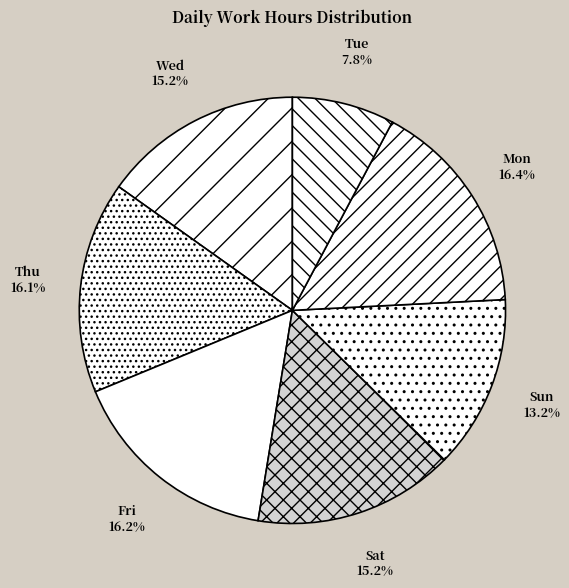

Does any single category account for the majority?

No